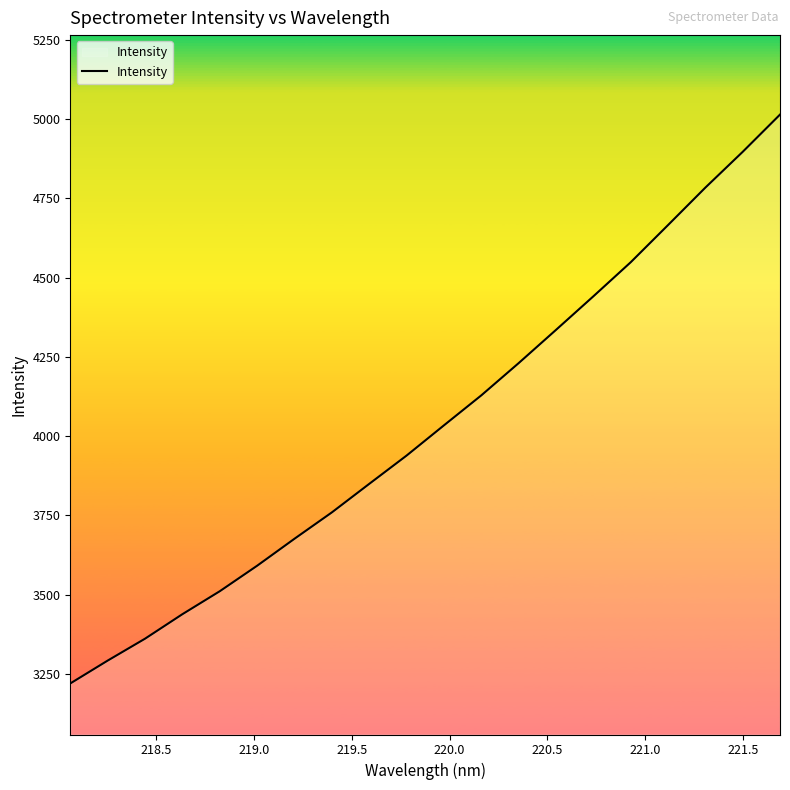

How many lines are shown in the chart?

1